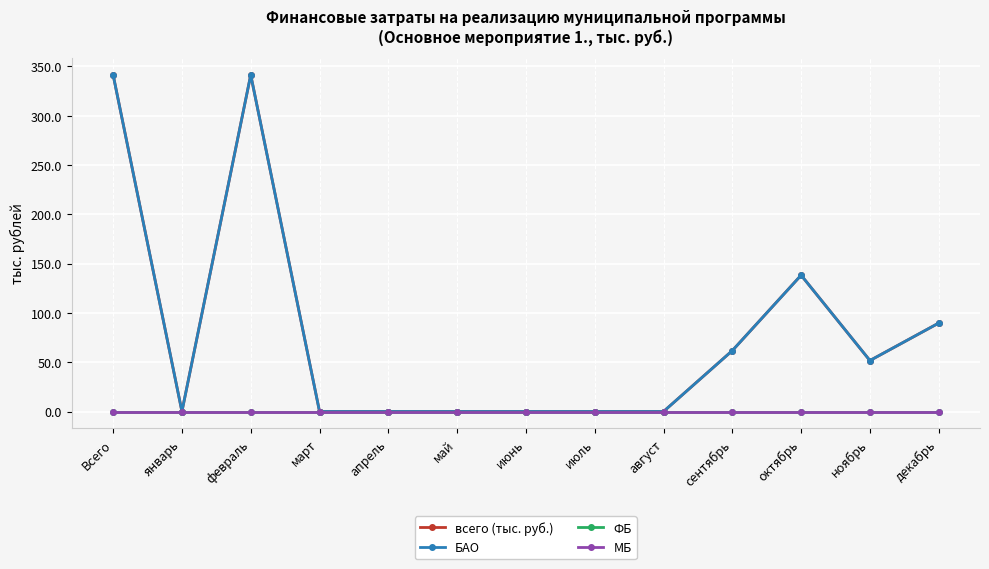

Which series changed the most between июль and сентябрь?

всего (тыс. руб.)